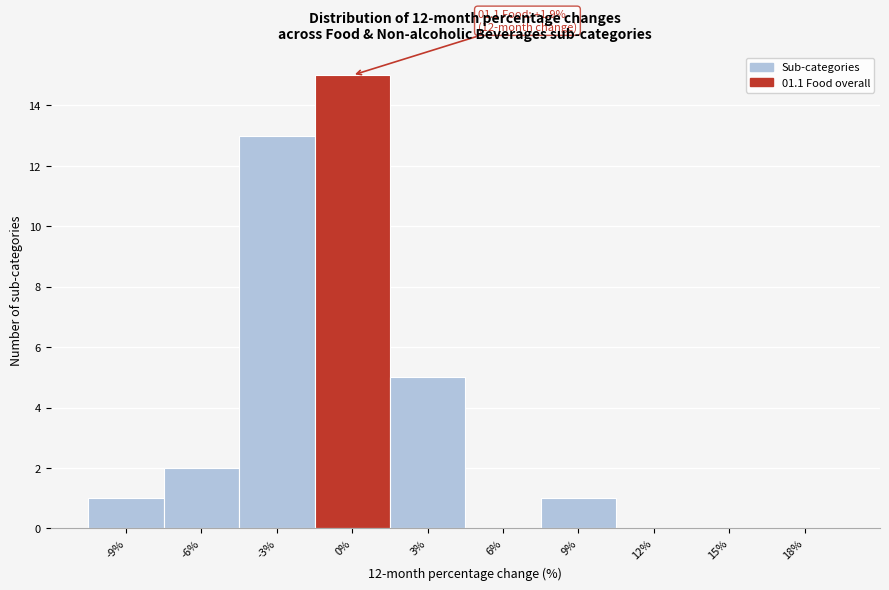

Reading left to right, transcribe all the data shown in this chart.

-9%=1	-6%=2	-3%=13	0%=15	3%=5	6%=0	9%=1	12%=0	15%=0	18%=0